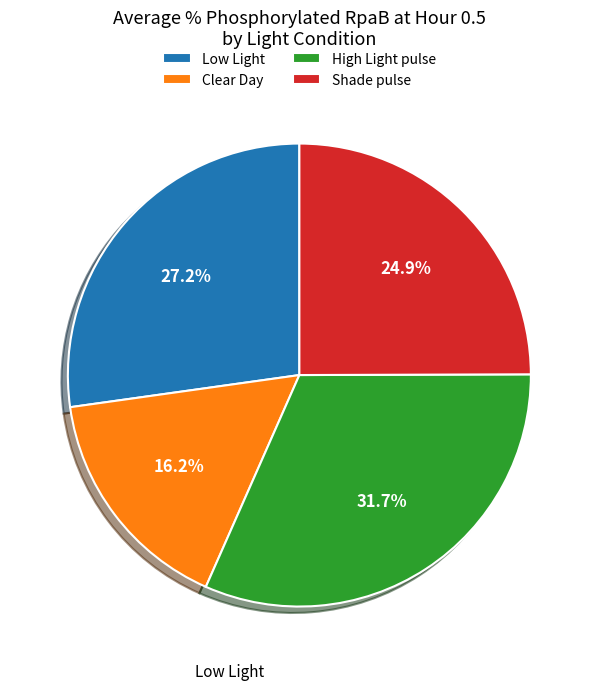

To the nearest percent, what portion does Shade pulse represent?

25%